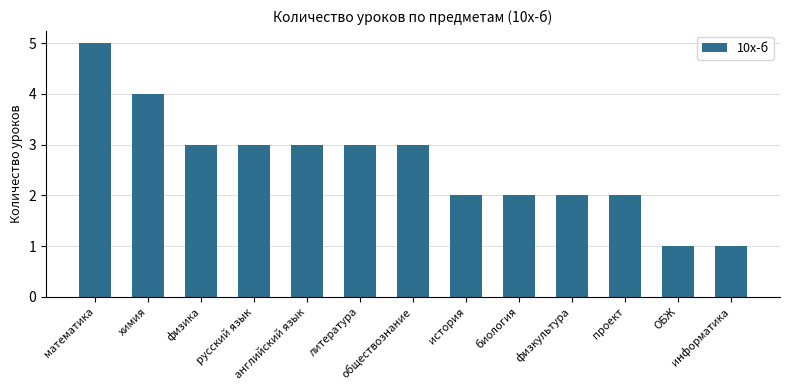

What is the label of the 5th bar from the right?

биология